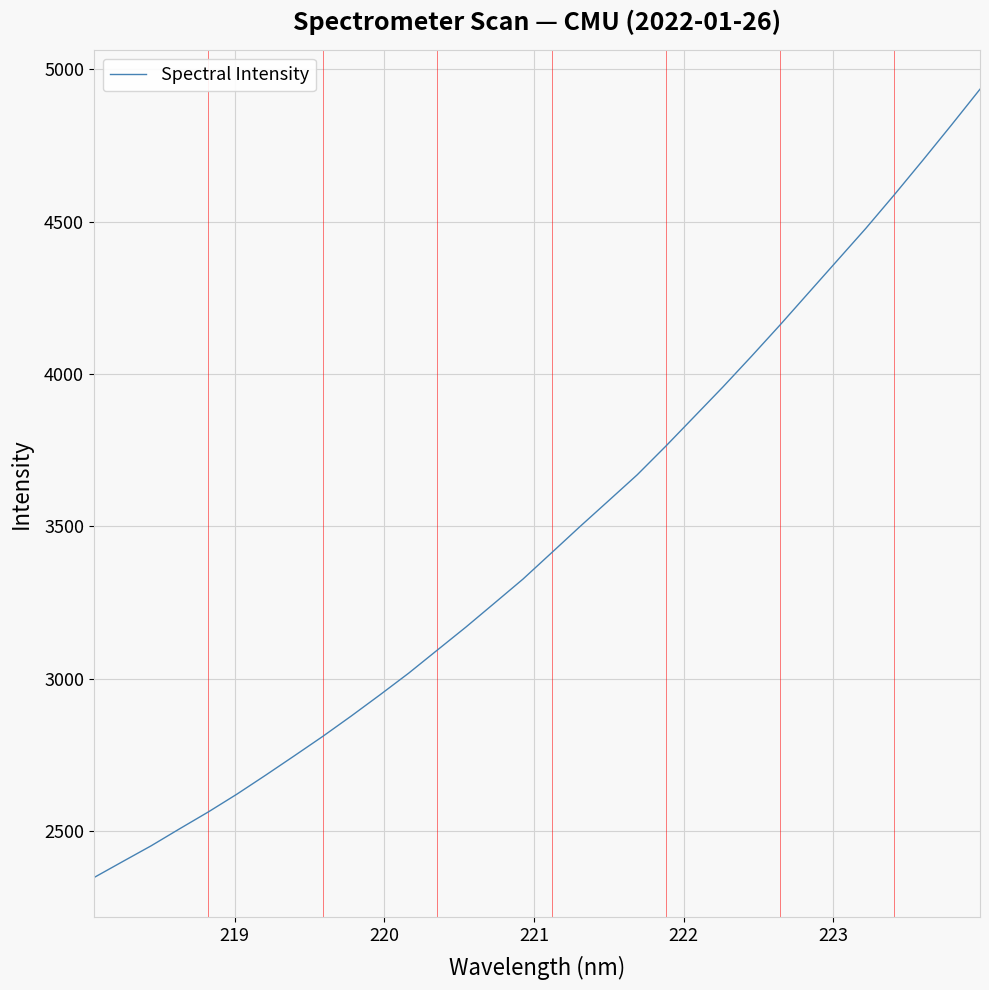

What is the greatest value displayed?

4934.6